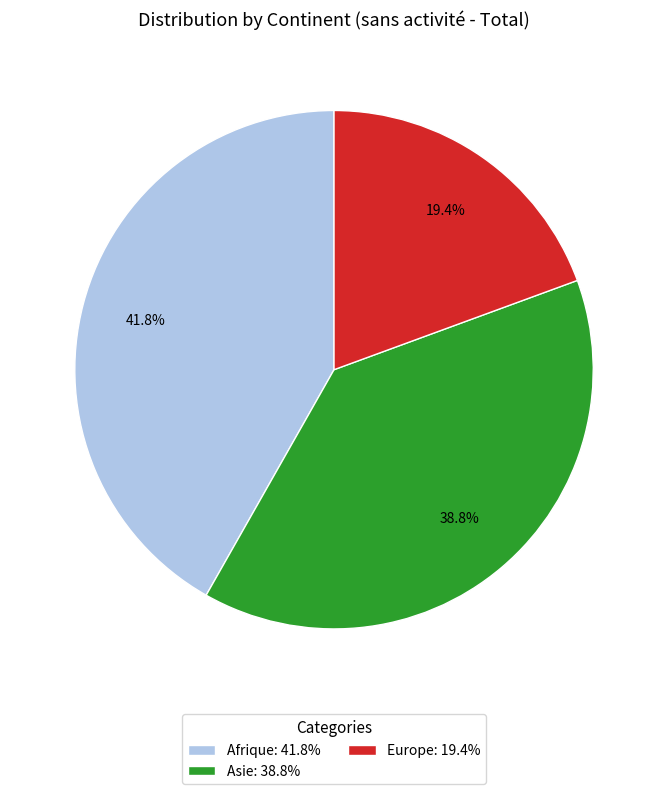

To the nearest percent, what is the average slice percentage?

33%